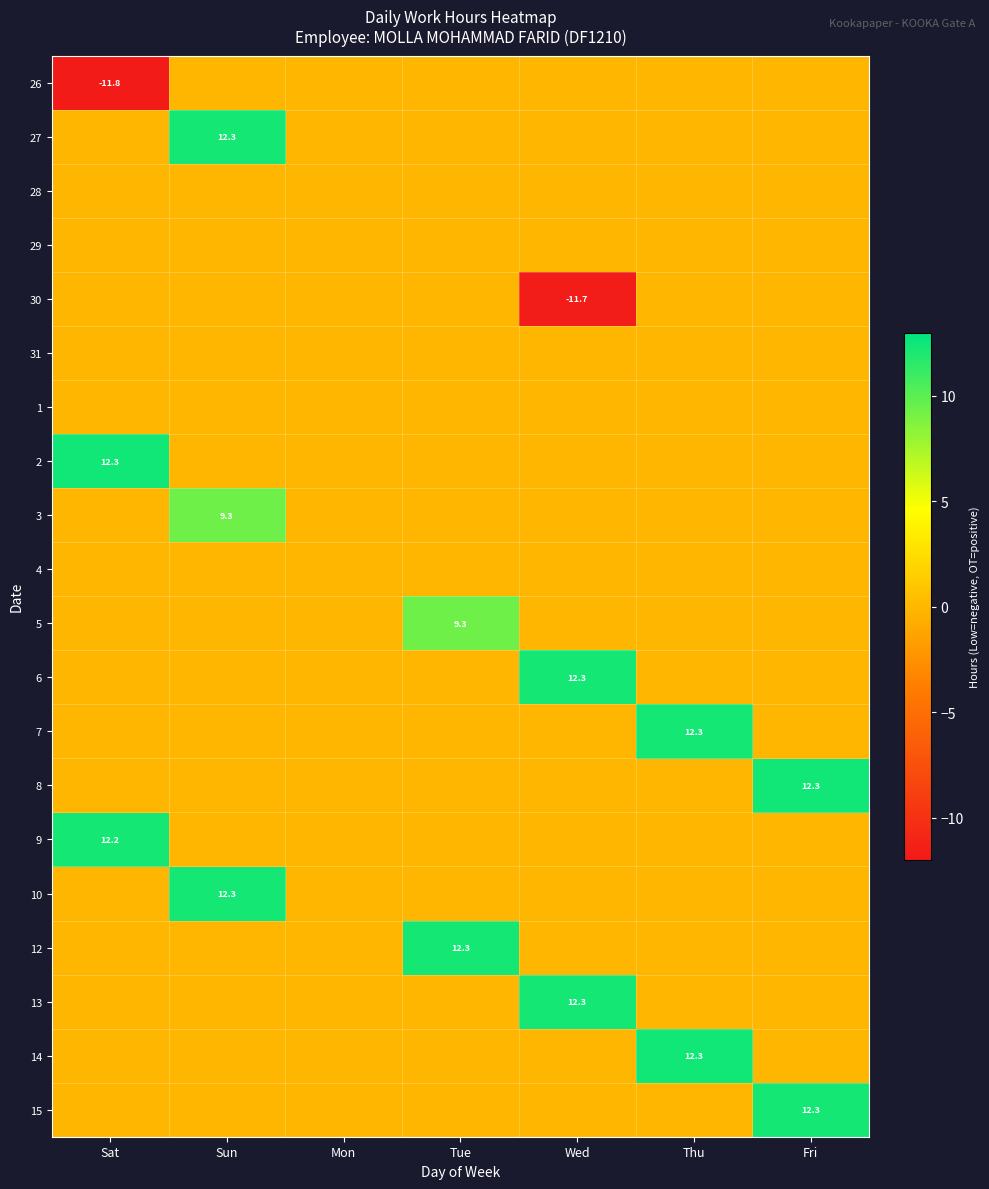

How many data points does each series have?

7